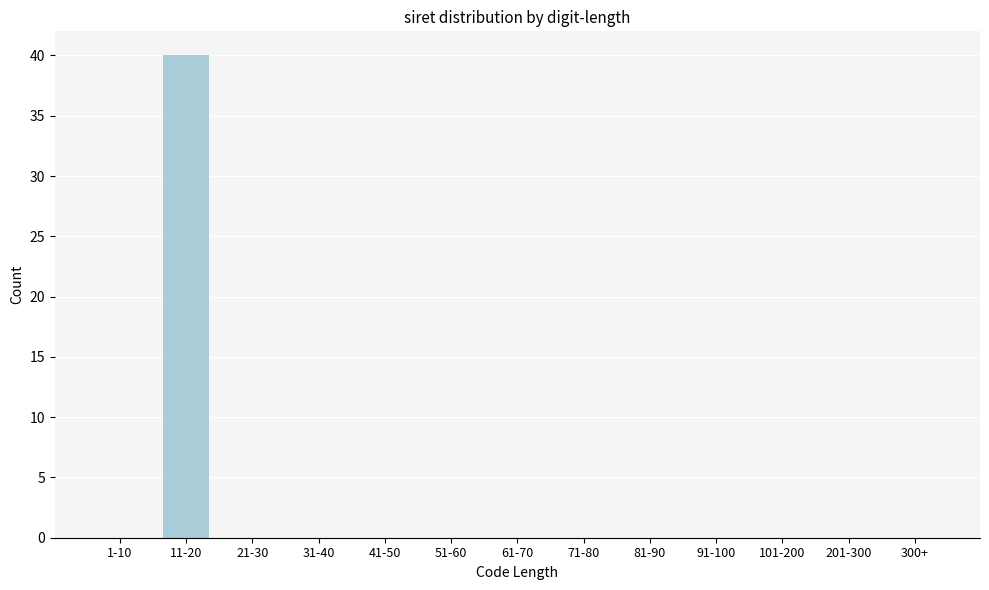

Reading left to right, what are all the values shown in this chart?

1-10=0	11-20=40	21-30=0	31-40=0	41-50=0	51-60=0	61-70=0	71-80=0	81-90=0	91-100=0	101-200=0	201-300=0	300+=0